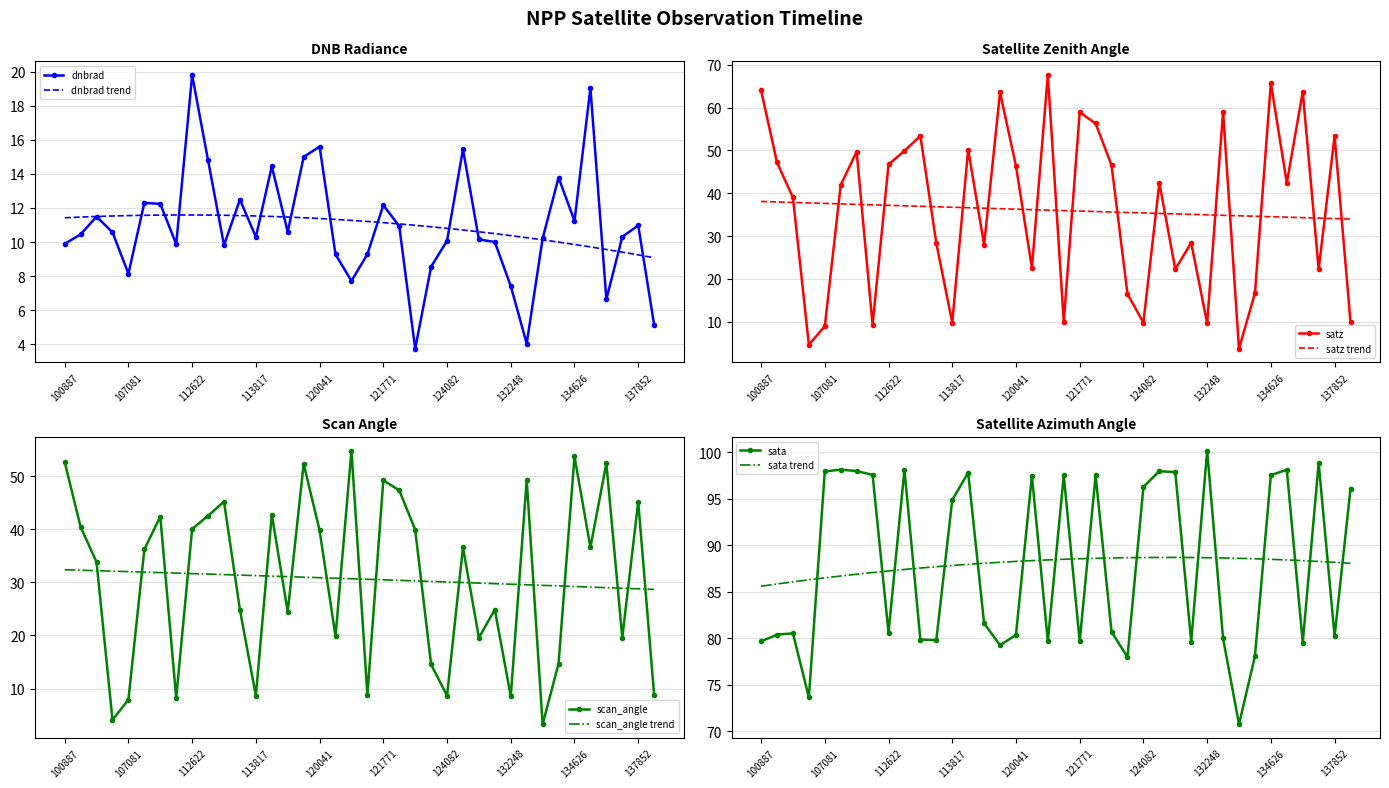

Between which two adjacent categories do dnbrad and scan_angle first intersect?

104315 and 104431